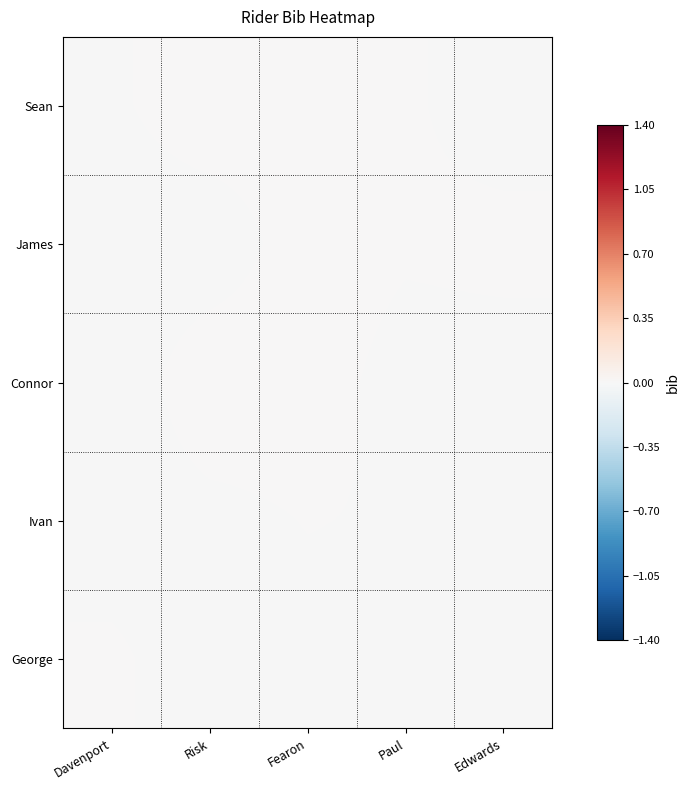

Reading left to right, transcribe all the data shown in this chart.

Sean: Davenport=-0.0	Risk=0.0	Fearon=0.0	Paul=0.0	Edwards=-0.0
James: Davenport=-0.0	Risk=-0.0	Fearon=0.0	Paul=0.0	Edwards=0.0
Connor: Davenport=-0.0	Risk=0.0	Fearon=0.0	Paul=-0.0	Edwards=-0.0
Ivan: Davenport=-0.0	Risk=-0.0	Fearon=0.0	Paul=-0.0	Edwards=-0.0
George: Davenport=0.0	Risk=-0.0	Fearon=-0.0	Paul=-0.0	Edwards=-0.0